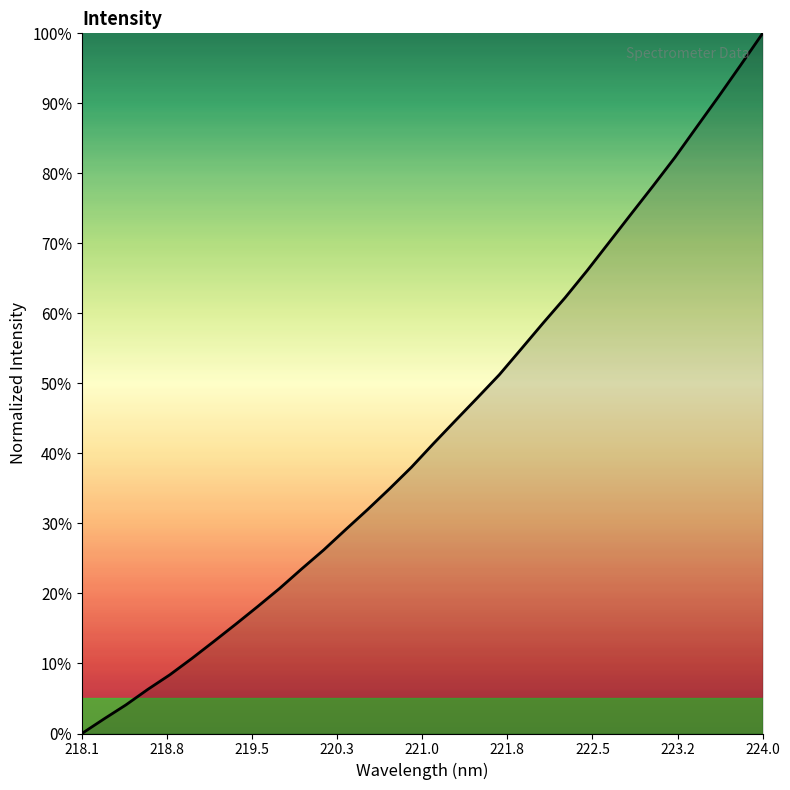

What is the label of the 4th point from the left?

220.3